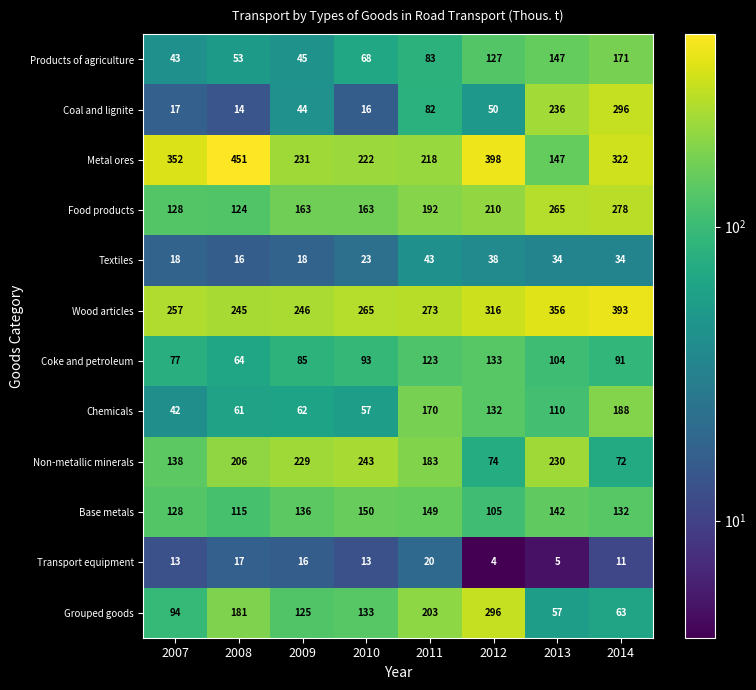

Which series has the largest range (max minus min)?

Metal ores